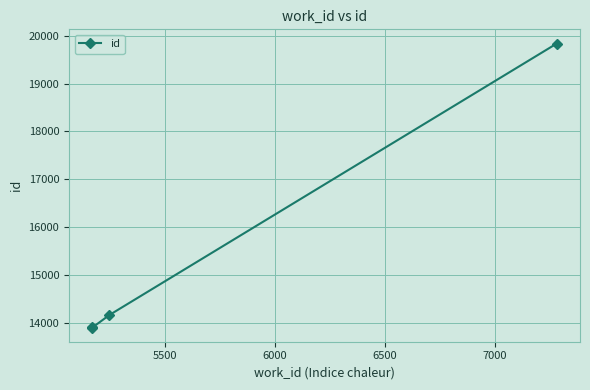

True or false: the data has more than 0 interior local peaks.

False